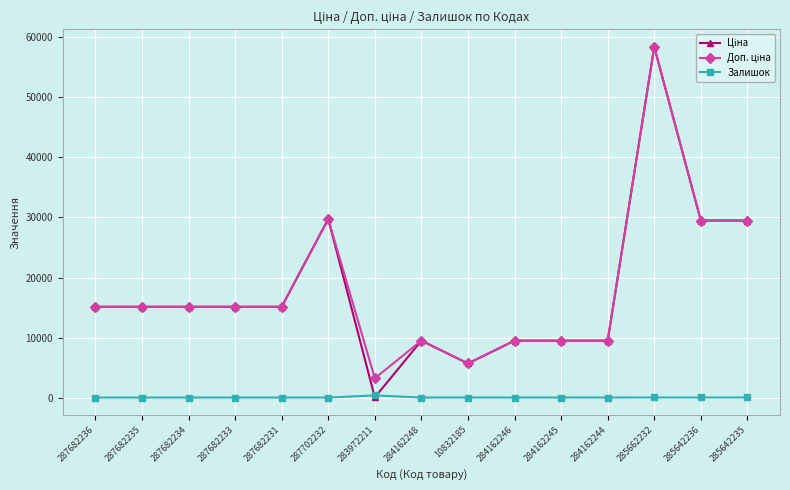

What is the difference between the highest and lowest values at 287682235?

15120.0